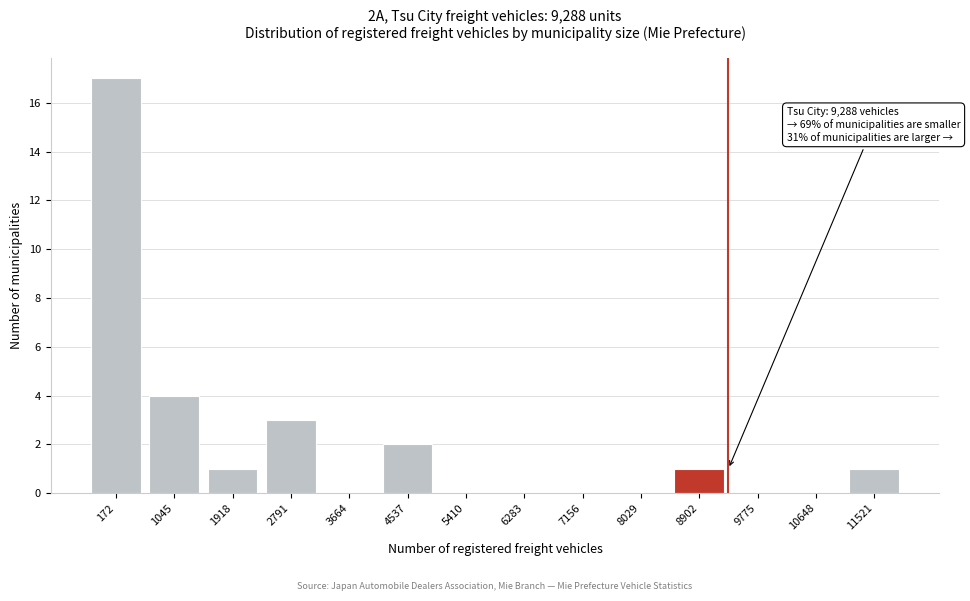

Reading left to right, what are all the values shown in this chart?

172=17	1045=4	1918=1	2791=3	3664=0	4537=2	5410=0	6283=0	7156=0	8029=0	8902=1	9775=0	10648=0	11521=1